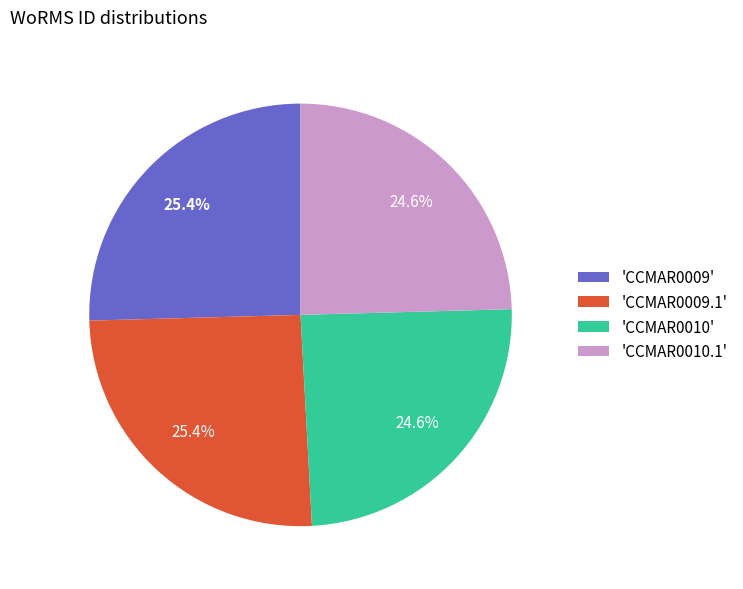

What is the total percentage of 'CCMAR0009.1' and 'CCMAR0010'?

50.0%